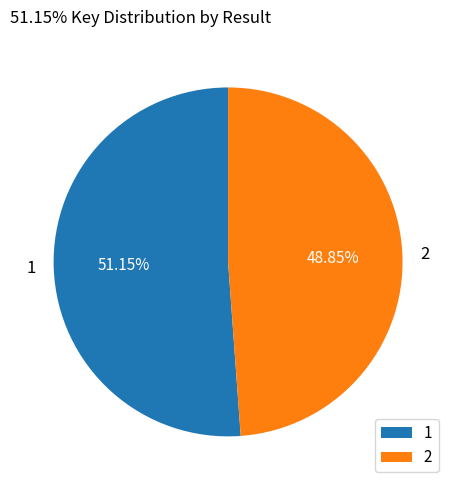

True or false: 2 accounts for 49% of the total.

True